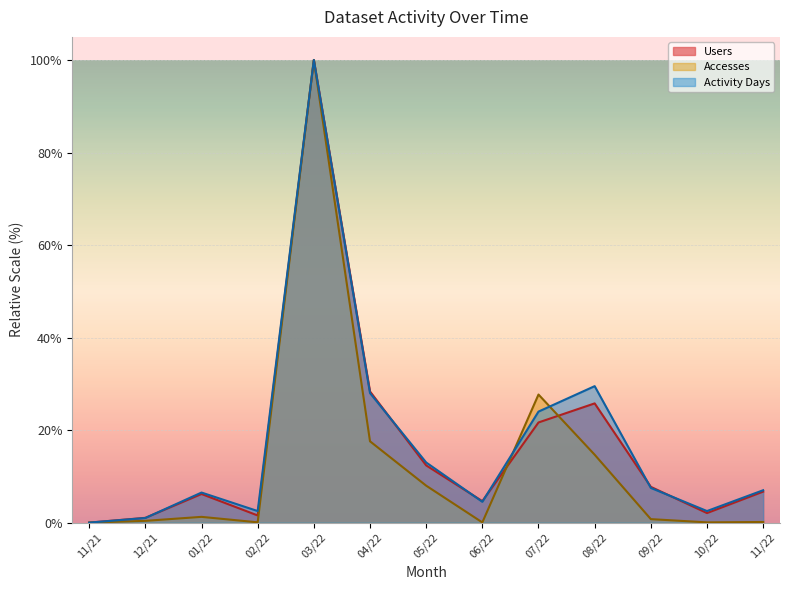

What is the difference between the maximum and minimum values in the Accesses series?

100.0